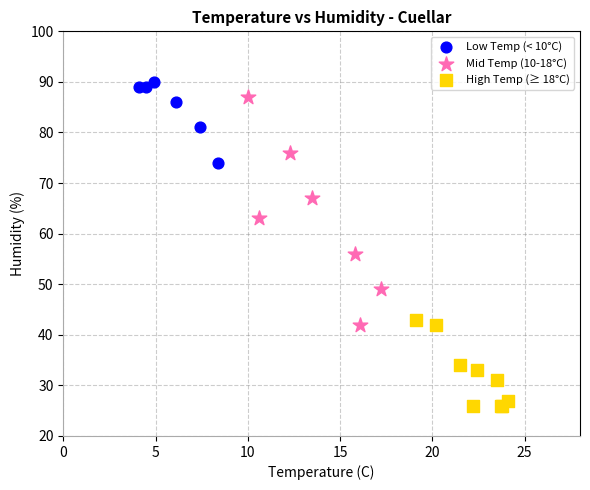

Which series has the widest spread of Y values?

Mid Temp (10-18°C)